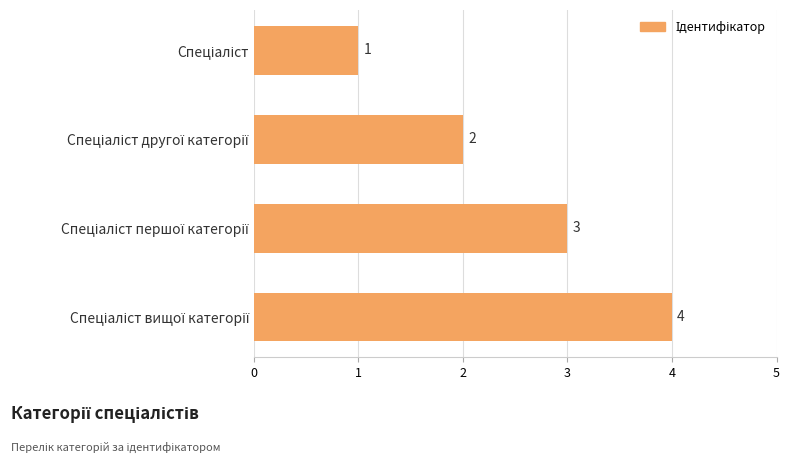

What is the value of the 2nd bar from the top?

2